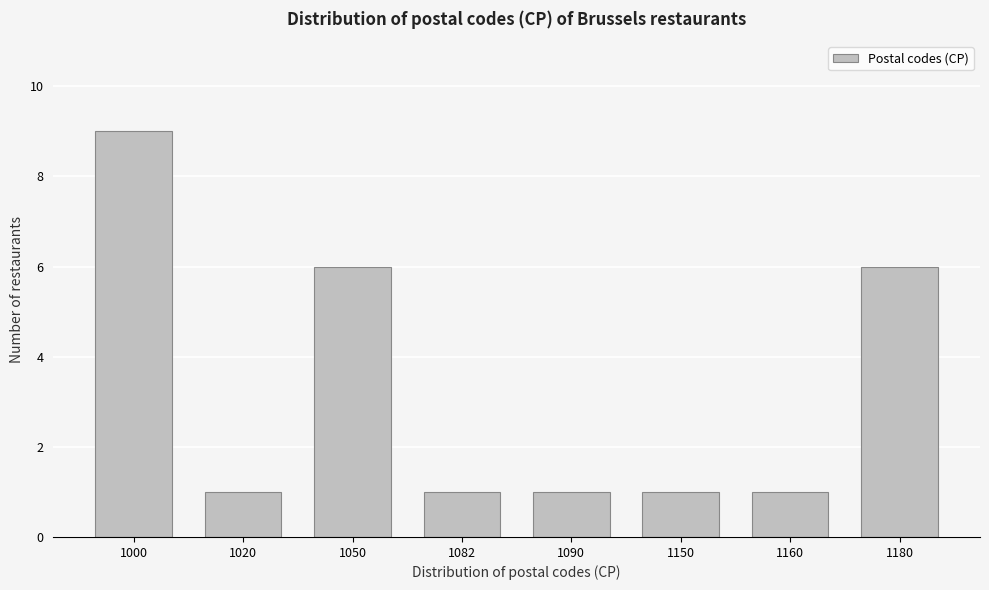

Reading left to right, what are all the values shown in this chart?

1000=9	1020=1	1050=6	1082=1	1090=1	1150=1	1160=1	1180=6